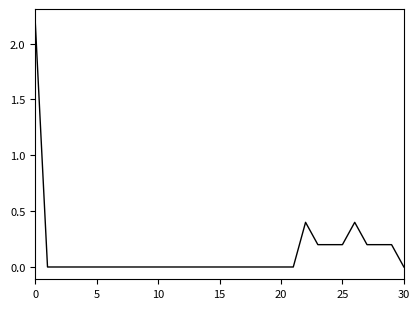

What is the greatest value displayed?

2.2